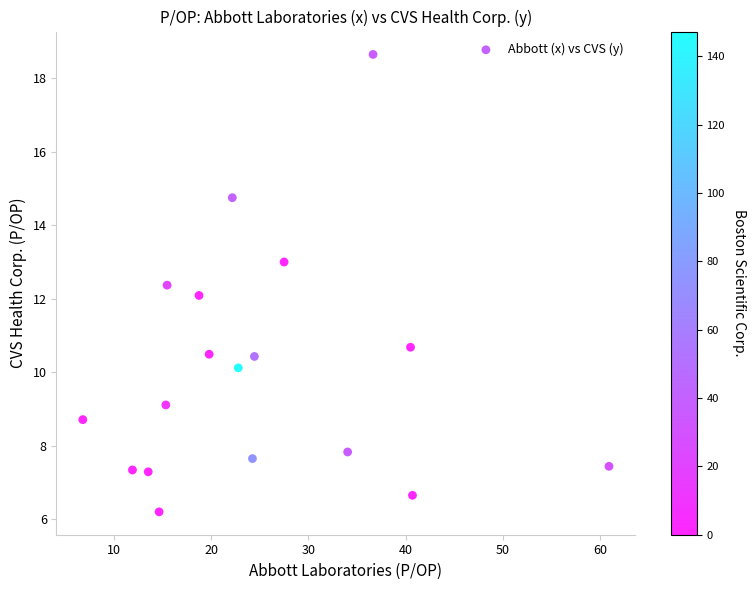

Count the number of points in this scatter plot.

18